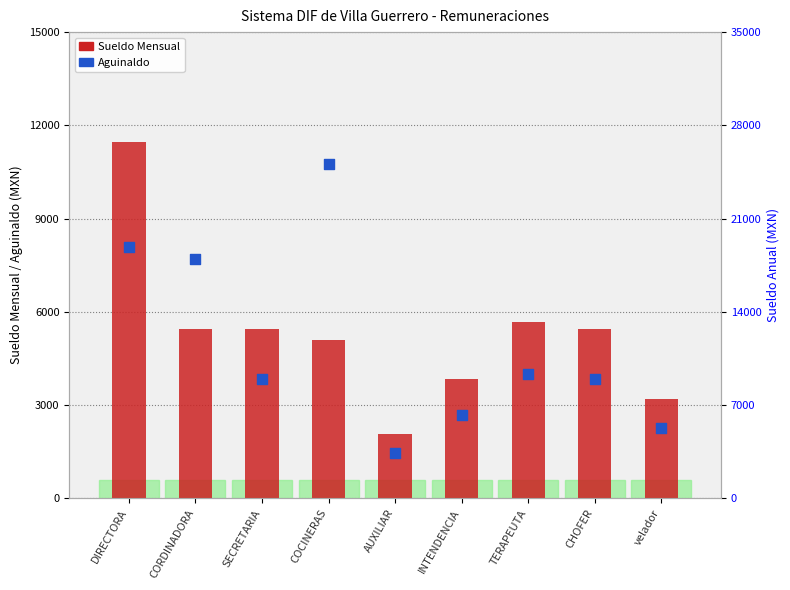

Which series contains the lowest Y value?

Sueldo Mensual